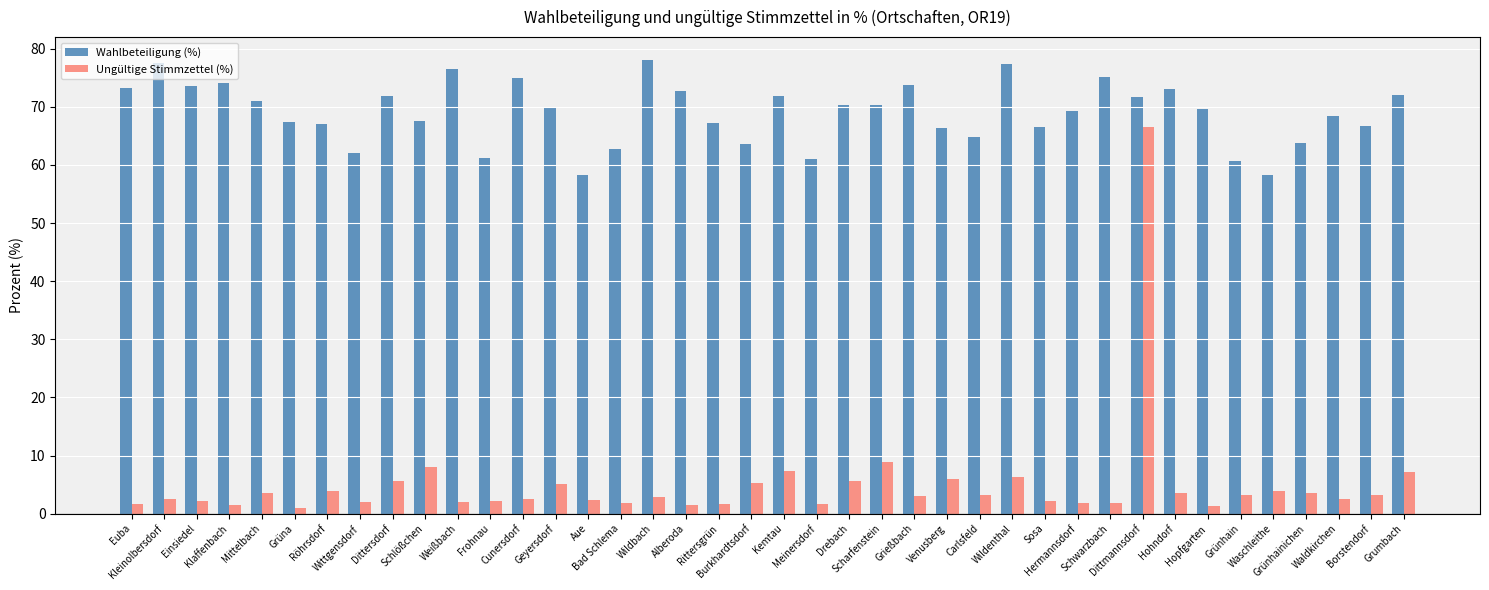

Is the value of Ungültige Stimmzettel (%) at Grünhain greater than the value of Wahlbeteiligung (%) at Kemtau?

No